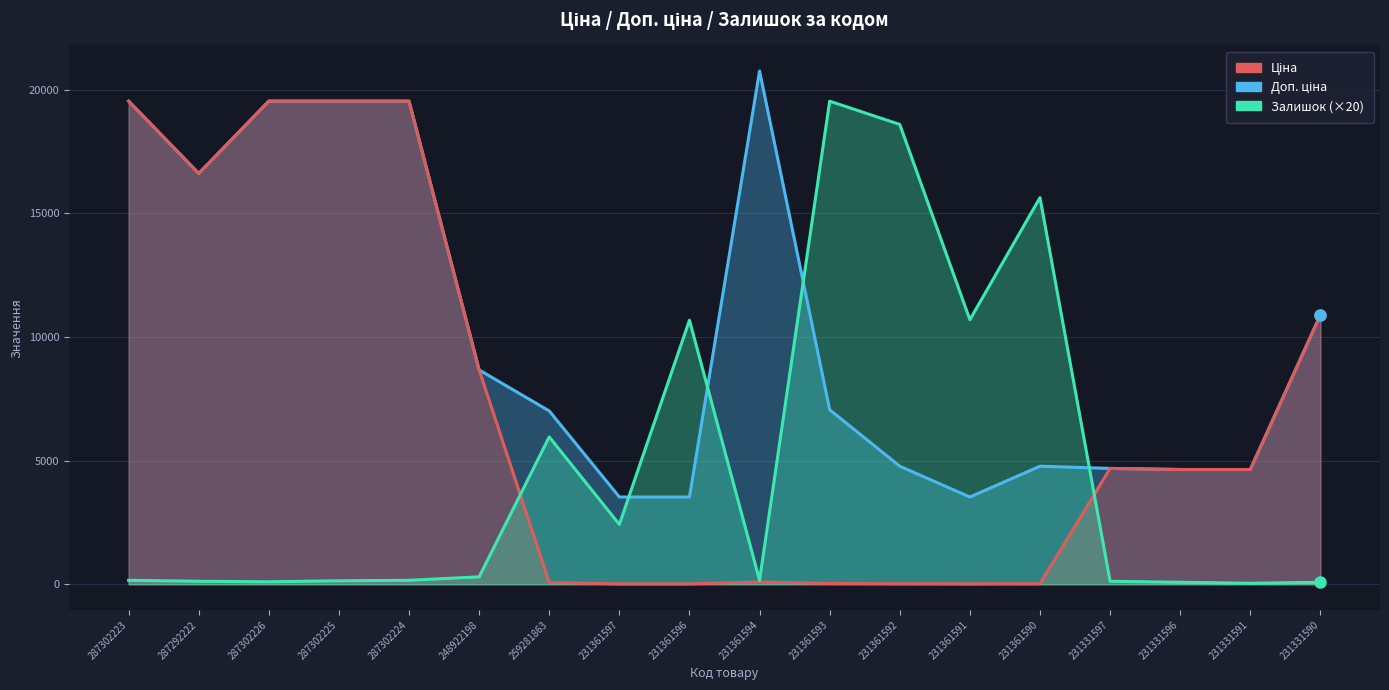

How many lines are shown in the chart?

3